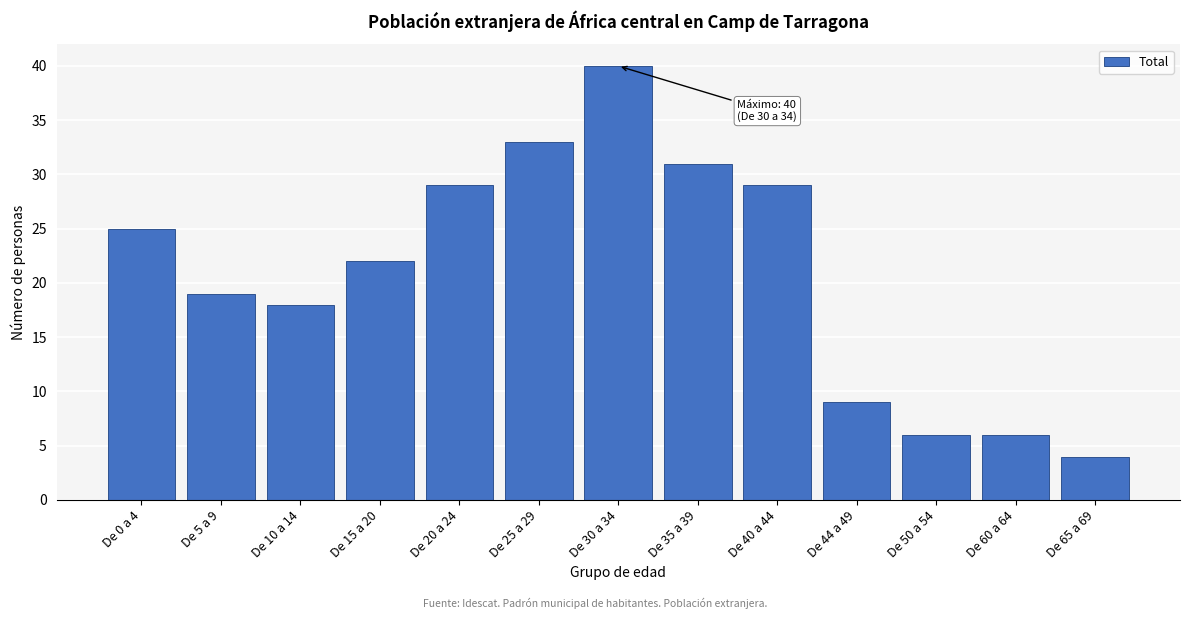

Reading left to right, list all the values displayed in this chart.

25	19	18	22	29	33	40	31	29	9	6	6	4